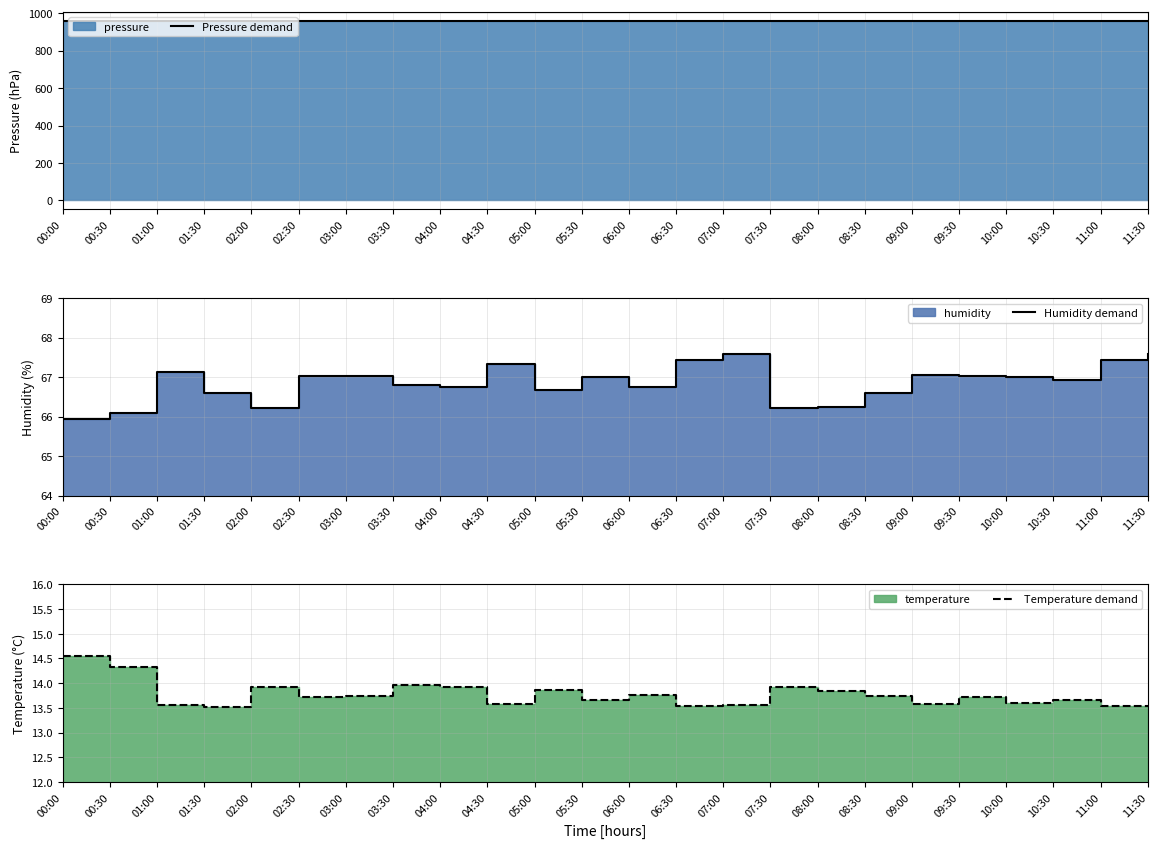

Reading right to left, what are all the values shown in this chart?

Pressure demand: 959.2	959.3	959.3	959.3	959.3	959.3	959.2	959.2	959.2	959.2	959.3	959.2	959.3	959.3	959.4	959.3	959.3	959.3	959.3	959.2	959.2	959.3	959.2	959.1
Humidity demand: 67.6	67.4	66.9	67.0	67.0	67.0	66.6	66.2	66.2	67.6	67.4	66.7	67.0	66.7	67.3	66.8	66.8	67.0	67.0	66.2	66.6	67.1	66.1	65.9
Temperature demand: 13.6	13.5	13.7	13.6	13.7	13.6	13.7	13.8	13.9	13.6	13.5	13.8	13.7	13.9	13.6	13.9	14.0	13.8	13.7	13.9	13.5	13.6	14.3	14.6